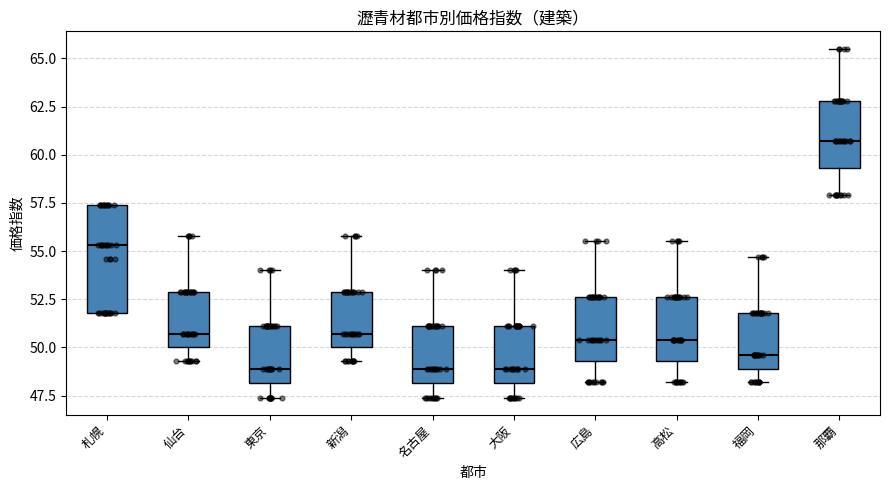

Reading left to right, read every box against the y-axis: the position of its median line, the range the box covers, and the ends of its whiskers. The values are not printed on the chart, so give them approximately, as read against the axis.

札幌: median 55.5, box 52.0 to 57.5, whiskers 52.0 to 57.5
仙台: median 50.5, box 50.0 to 53.0, whiskers 49.5 to 56.0
東京: median 49.0, box 48.0 to 51.0, whiskers 47.5 to 54.0
新潟: median 50.5, box 50.0 to 53.0, whiskers 49.5 to 56.0
名古屋: median 49.0, box 48.0 to 51.0, whiskers 47.5 to 54.0
大阪: median 49.0, box 48.0 to 51.0, whiskers 47.5 to 54.0
広島: median 50.5, box 49.5 to 52.5, whiskers 48.0 to 55.5
高松: median 50.5, box 49.5 to 52.5, whiskers 48.0 to 55.5
福岡: median 49.5, box 49.0 to 52.0, whiskers 48.0 to 54.5
那覇: median 60.5, box 59.5 to 63.0, whiskers 58.0 to 65.5